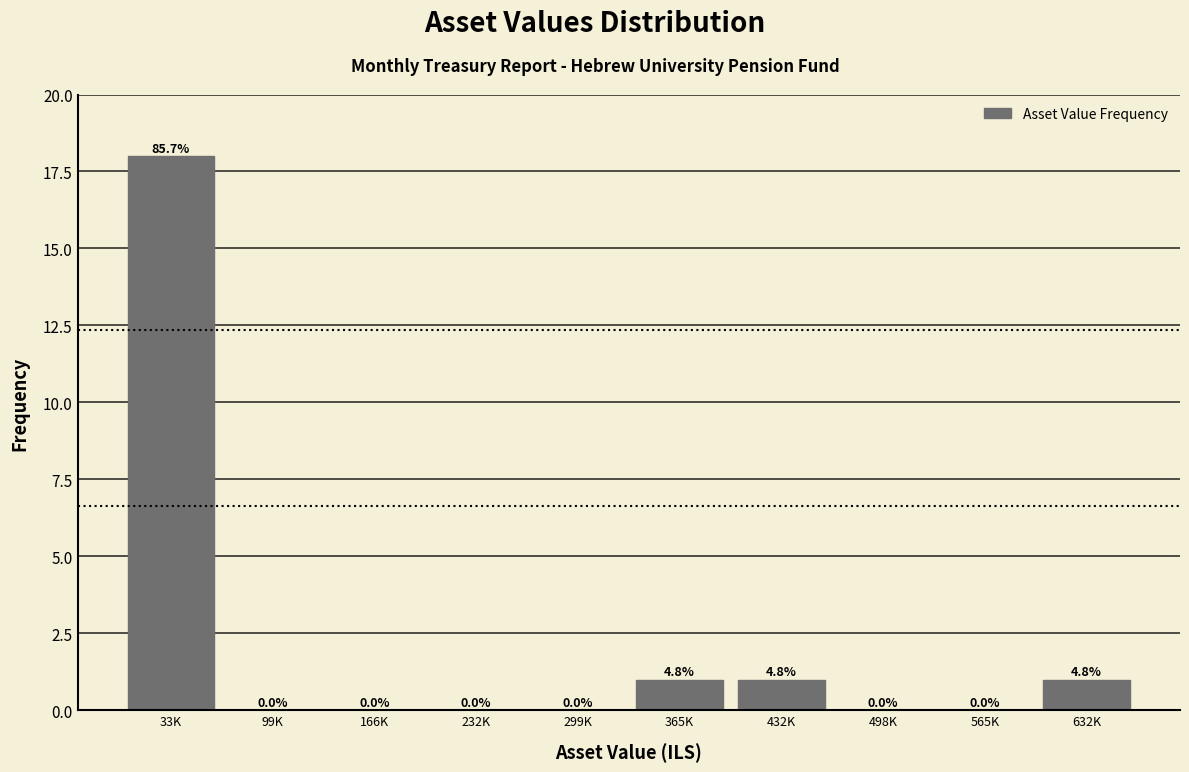

Reading left to right, extract all data points from this chart.

33K=18	99K=0	166K=0	232K=0	299K=0	365K=1	432K=1	498K=0	565K=0	632K=1